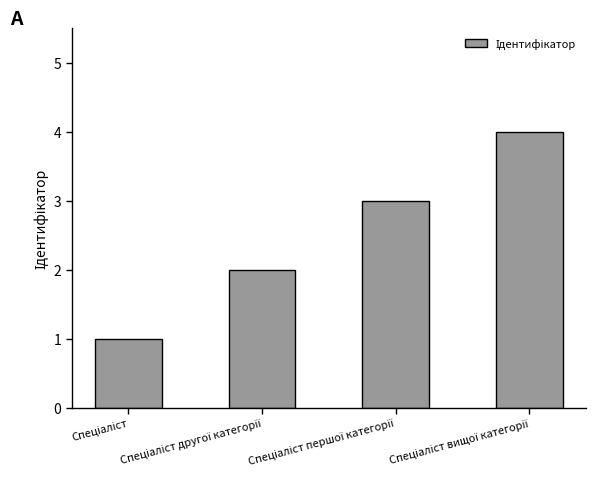

What is the difference between the maximum and minimum values?

3